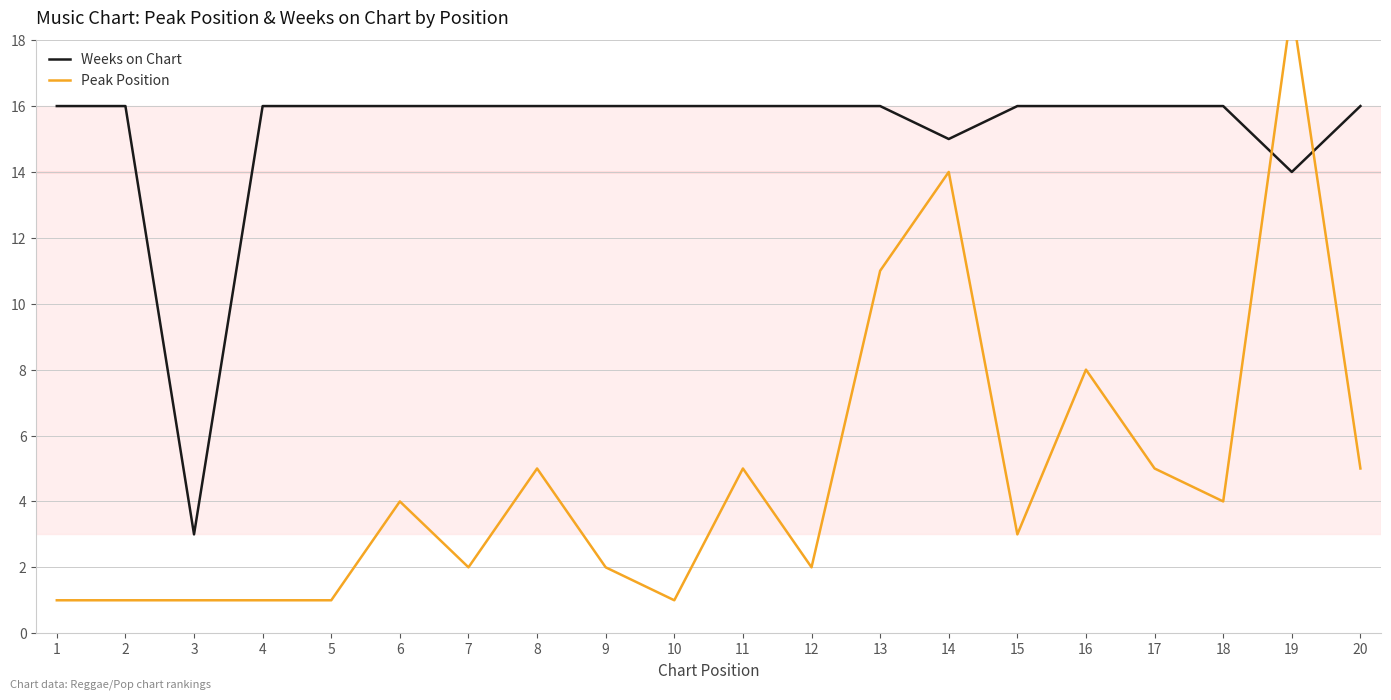

What is the sum of the Peak Position values at 9 and 1?

3